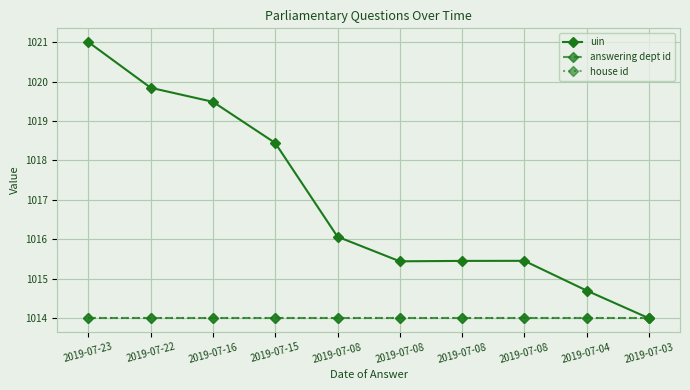

Reading right to left, transcribe all the data shown in this chart.

uin: 1014.0	1014.7	1015.5	1015.5	1015.4	1016.1	1018.4	1019.5	1019.8	1021.0
answering dept id: 1014.0	1014.0	1014.0	1014.0	1014.0	1014.0	1014.0	1014.0	1014.0	1014.0
house id: 1014.0	1014.0	1014.0	1014.0	1014.0	1014.0	1014.0	1014.0	1014.0	1014.0